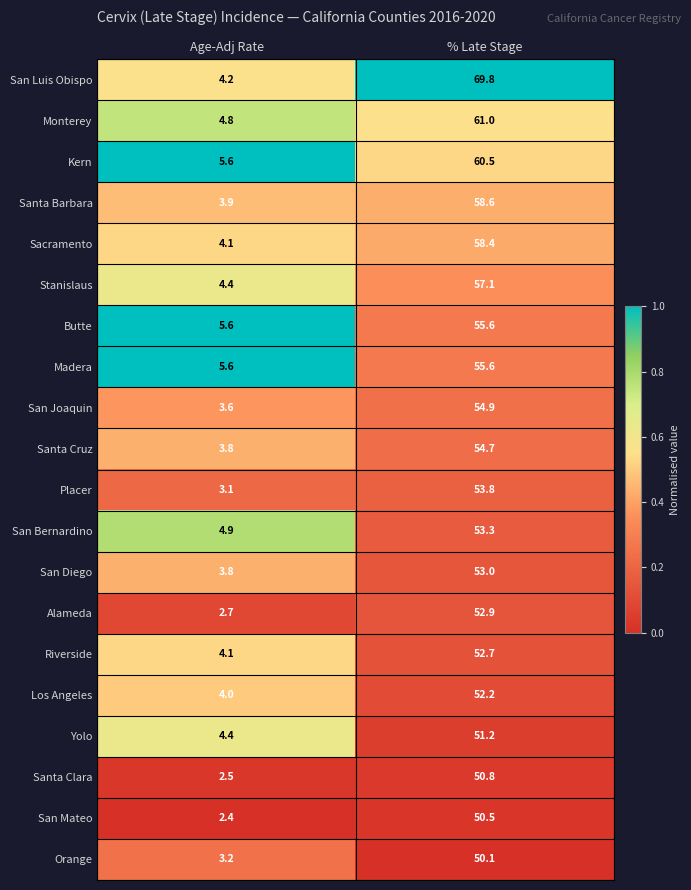

What is the sum of the Kern values at % Late Stage and Age-Adj Rate?

66.1